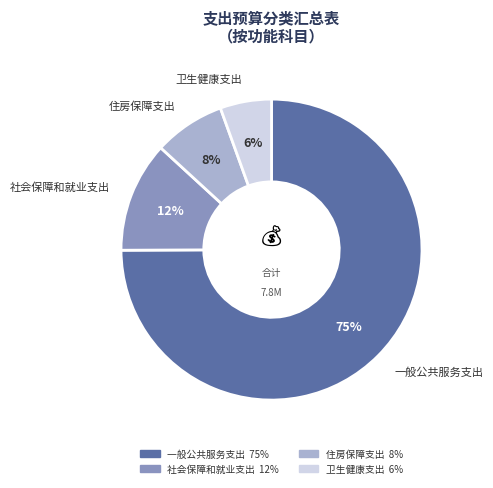

What is the largest slice in the pie chart?

一般公共服务支出